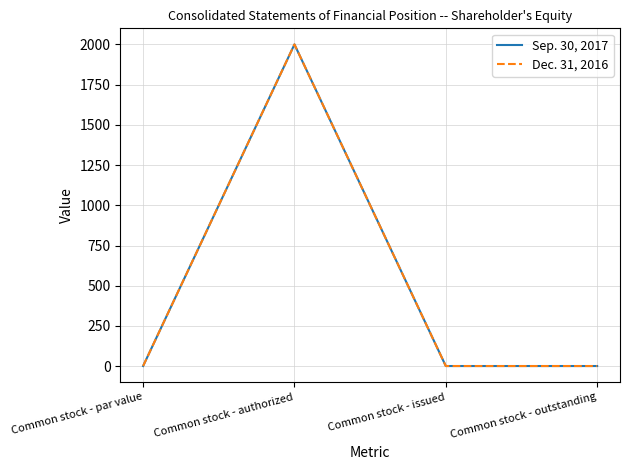

Does the chart display data point markers on the line(s)?

No